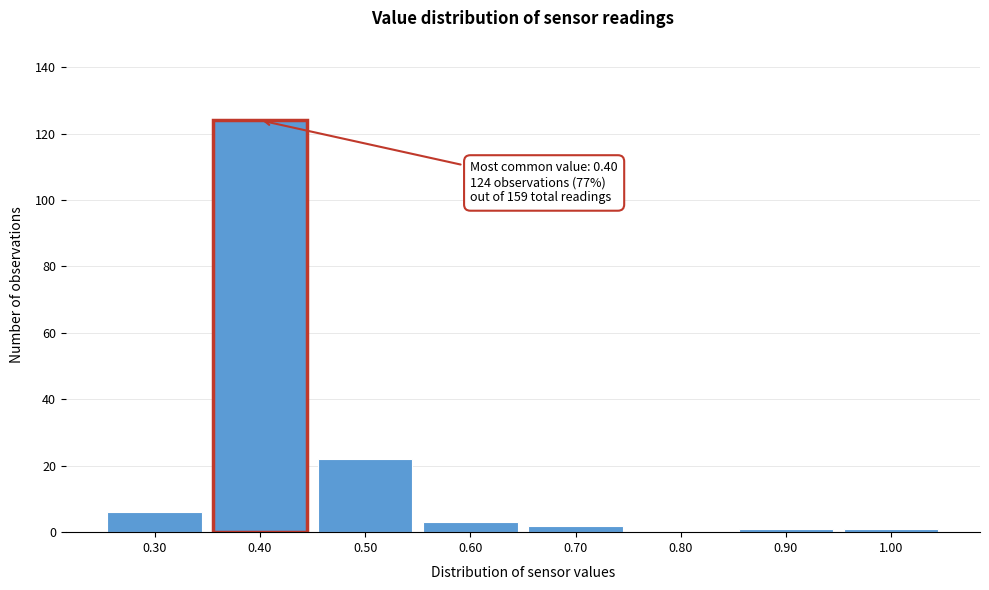

Reading left to right, transcribe all the data shown in this chart.

0.30=6	0.40=124	0.50=22	0.60=3	0.70=2	0.80=0	0.90=1	1.00=1